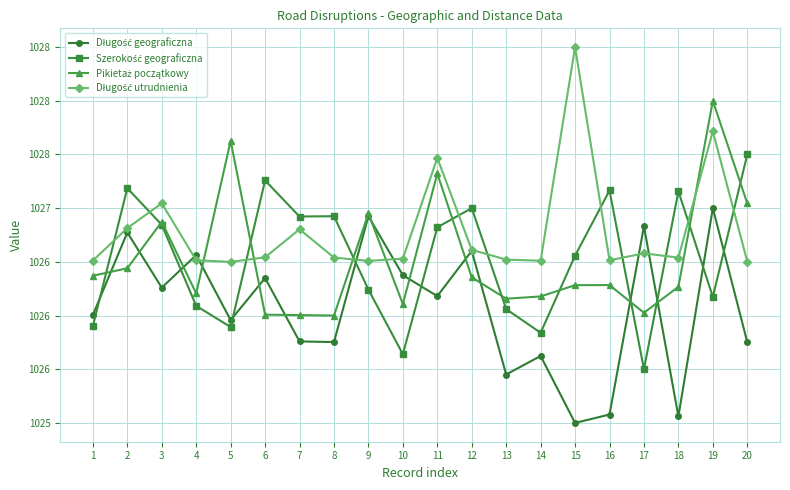

At which label does Długość geograficzna reach its minimum?

15